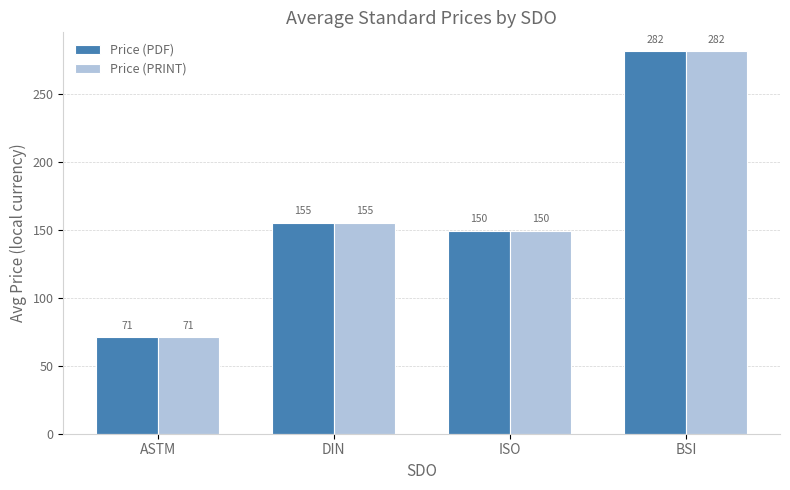

What is the maximum value shown in the chart?

281.6